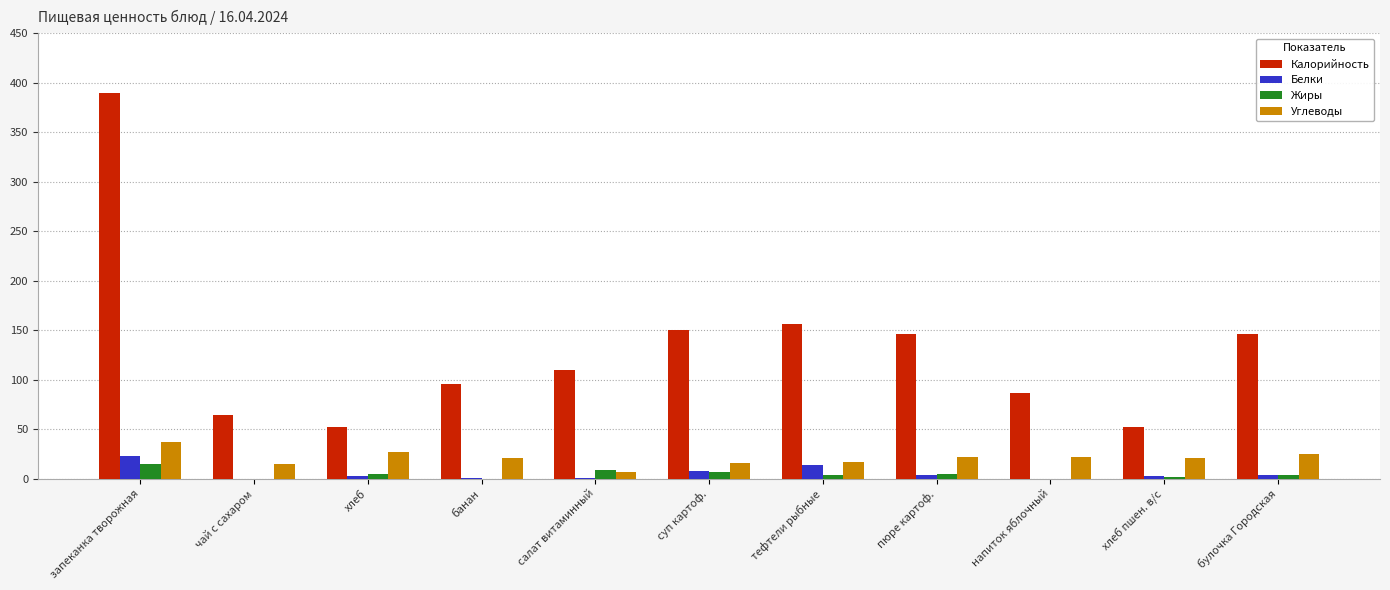

Between запеканка творожная and пюре картоф., which series saw the biggest shift?

Калорийность